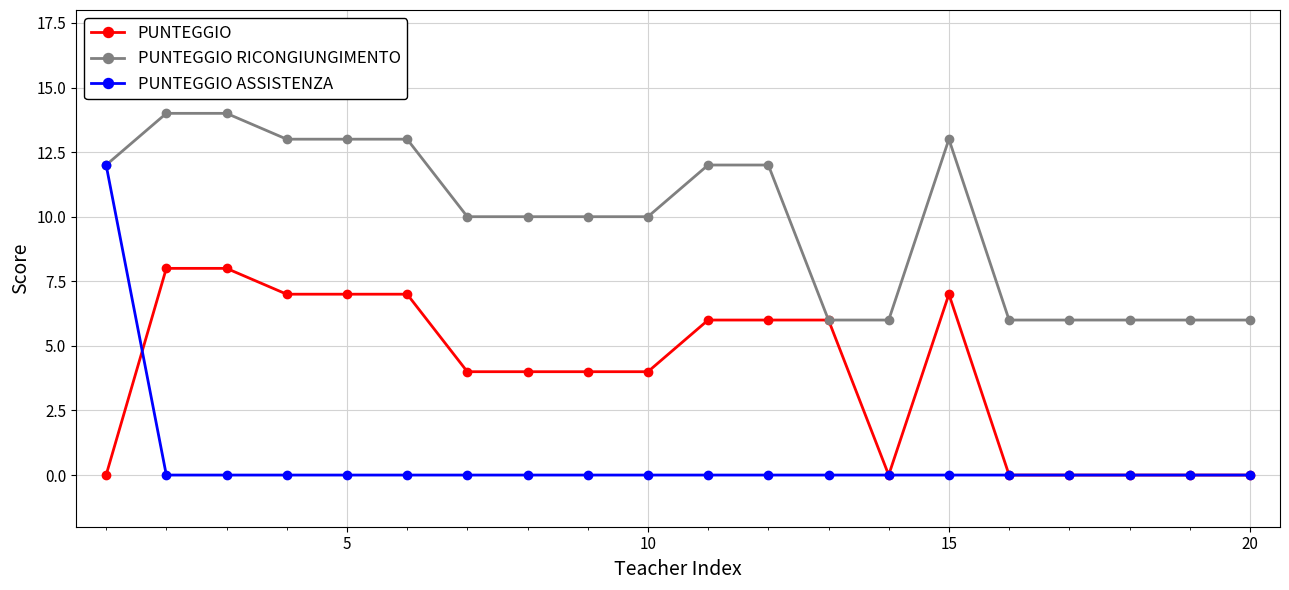

Which series has the largest total across all categories?

PUNTEGGIO RICONGIUNGIMENTO